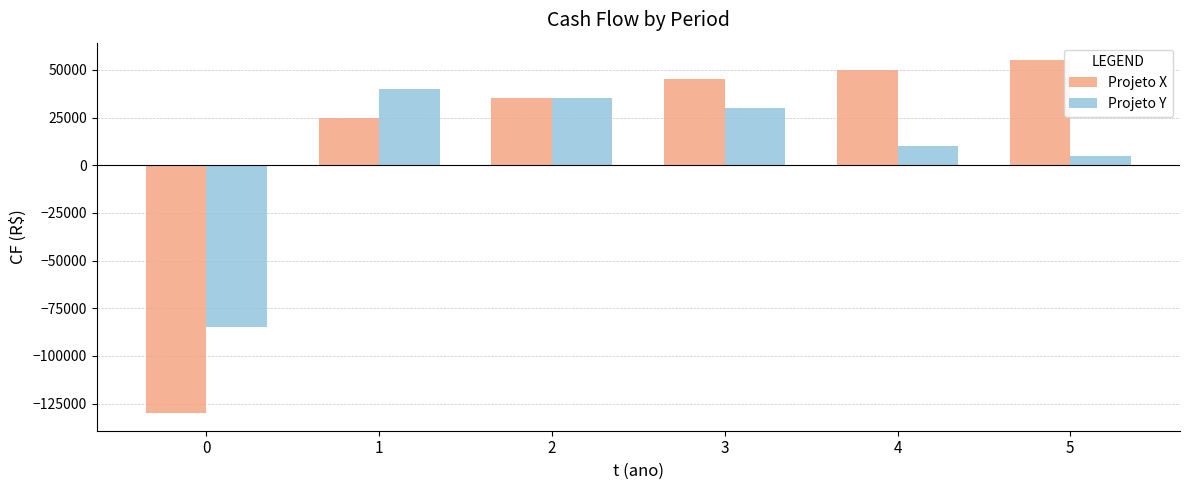

Count the number of categories in the chart.

6